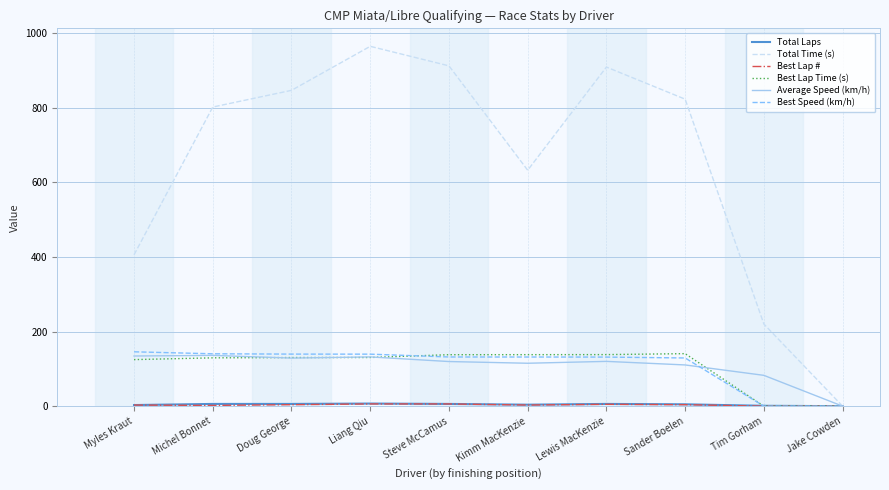

The Average Speed (km/h) series shows 35.8 at Michel Bonnet. True or false?

False